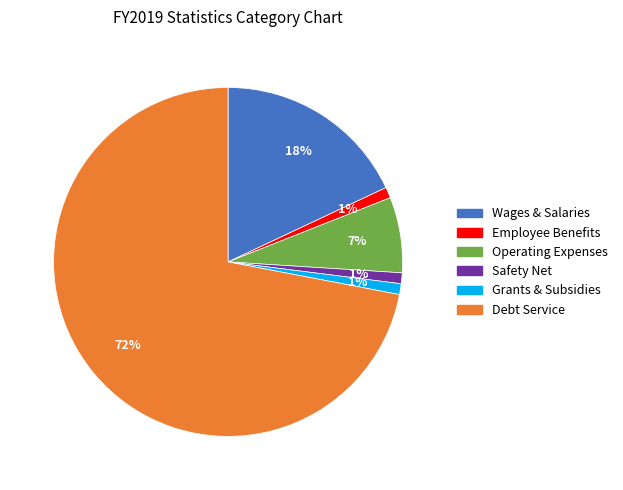

How many slices are in this pie chart?

6